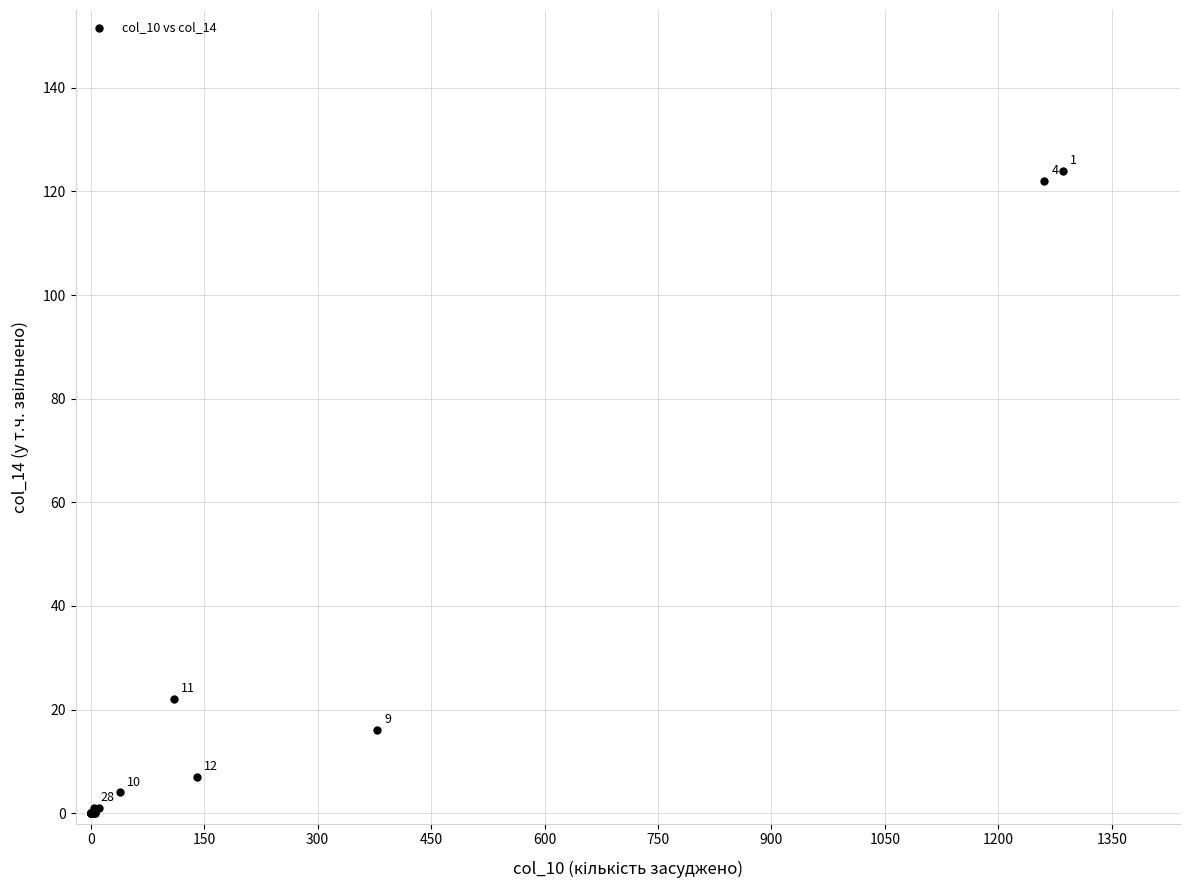

What Y value in the scatter plot is closest to 62?

22